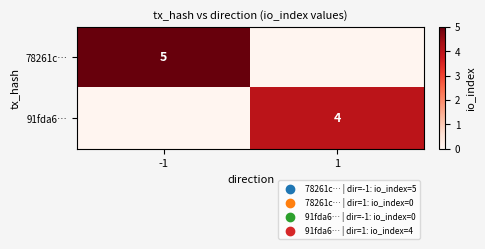

True or false: 91fda6… has a value of 7 at 1.

False